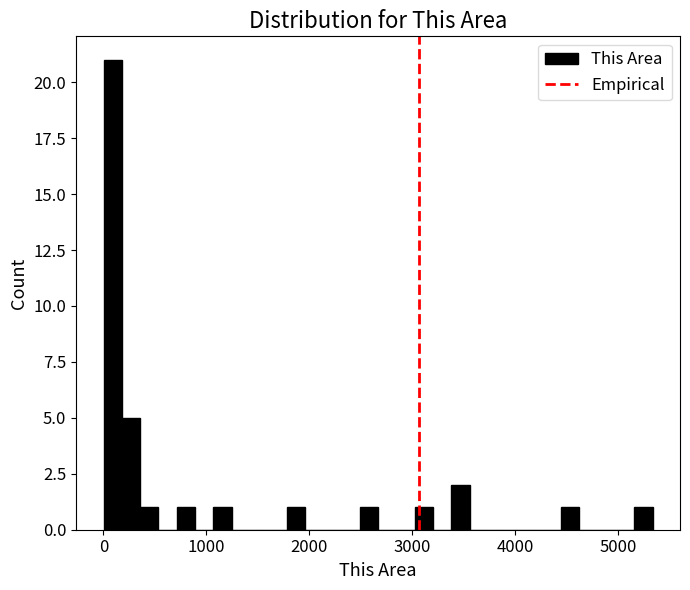

Read against the x-axis, roughly where is the centre of the tallest bar?

100